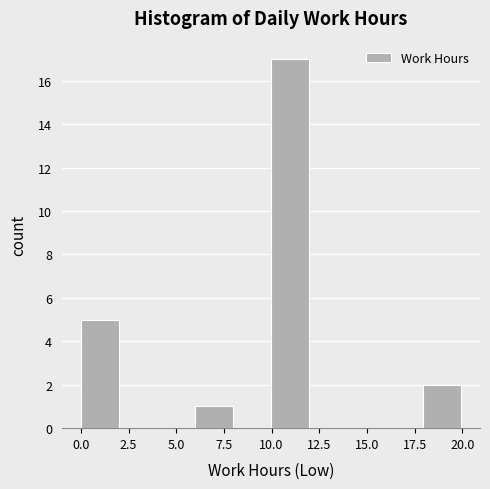

Around what value on the x-axis is the tallest bar? Give the approximate position of its centre, as read against the axis.

11.0